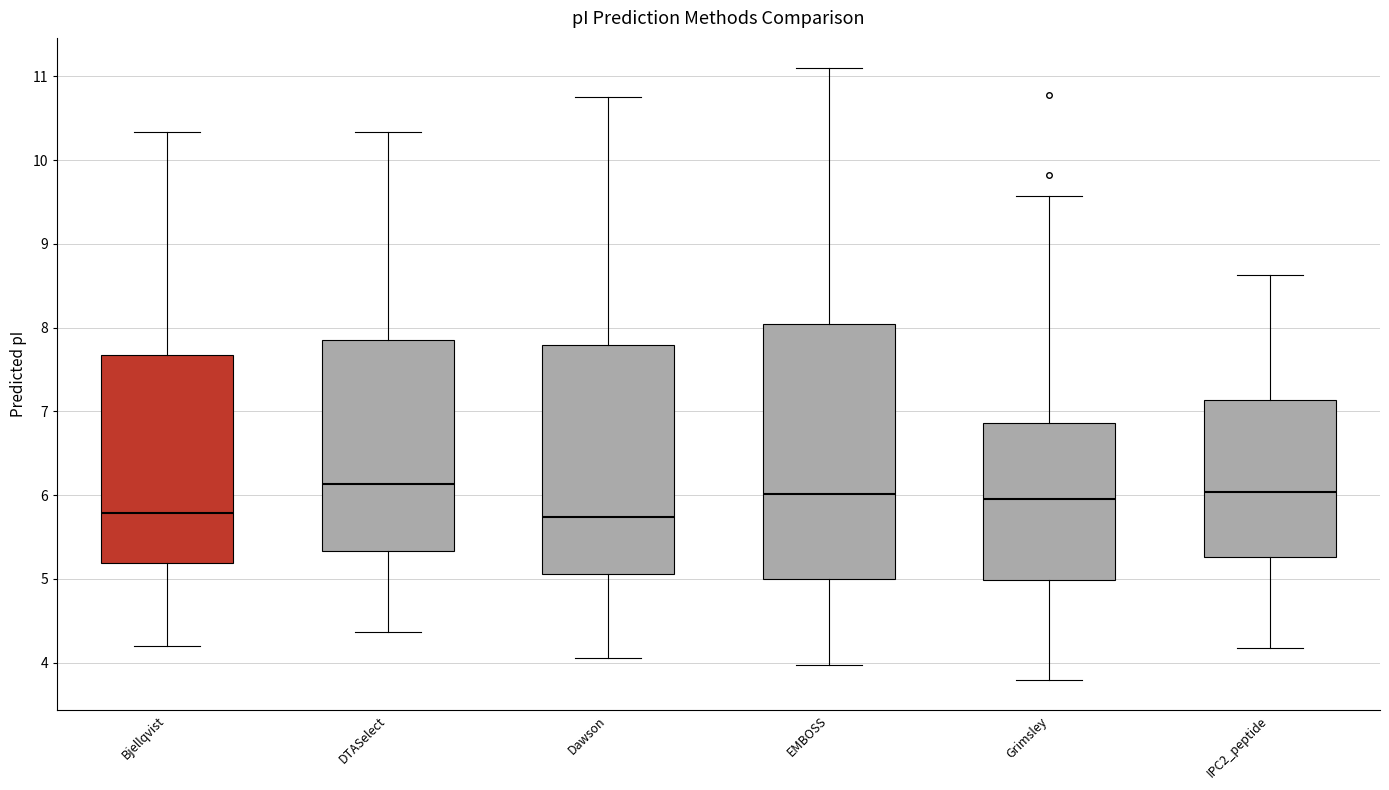

Comparing the boxes themselves (not the whiskers), which one is the tallest?

EMBOSS